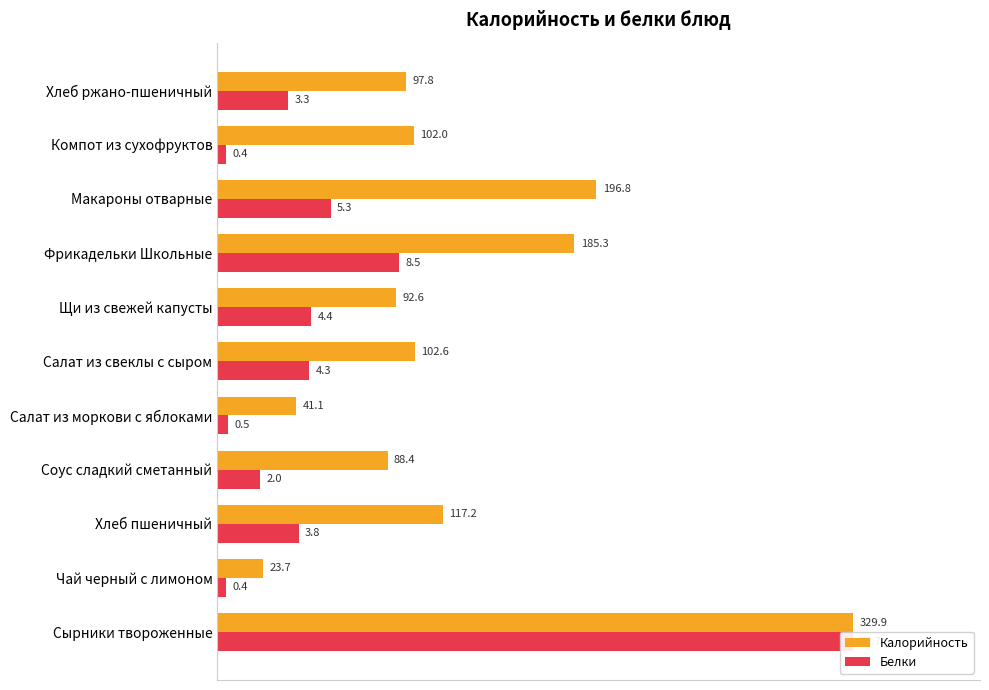

What position from the left is Салат из моркови с яблоками?

5